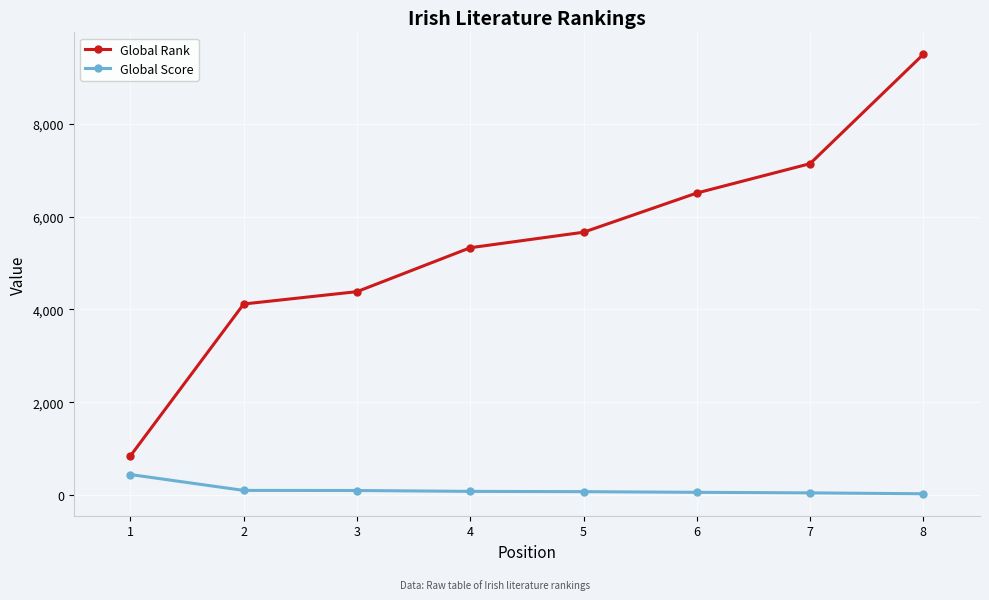

How many lines are shown in the chart?

2